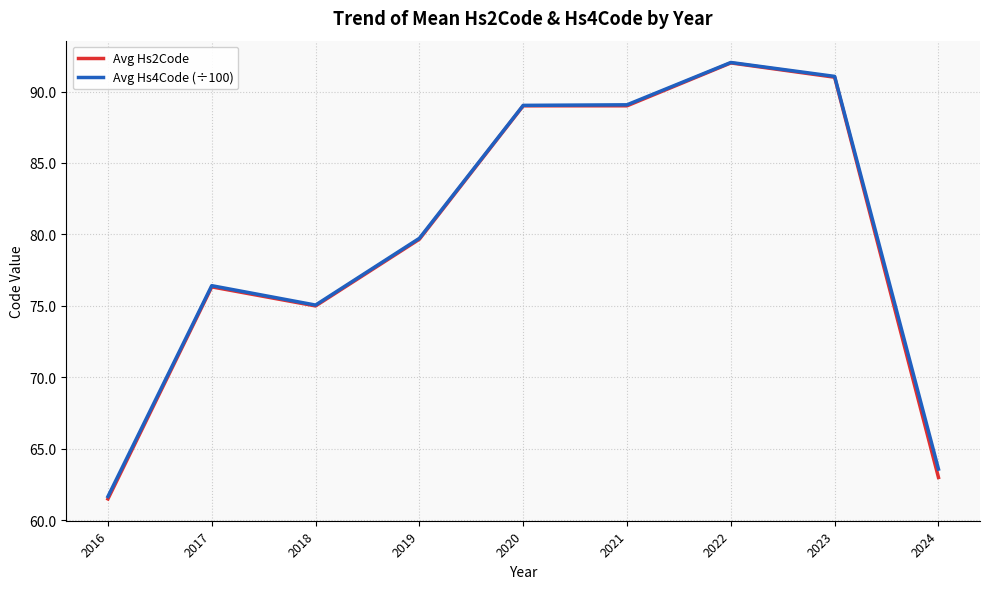

Is it true that Avg Hs2Code equals 141.9 at 2020?

False